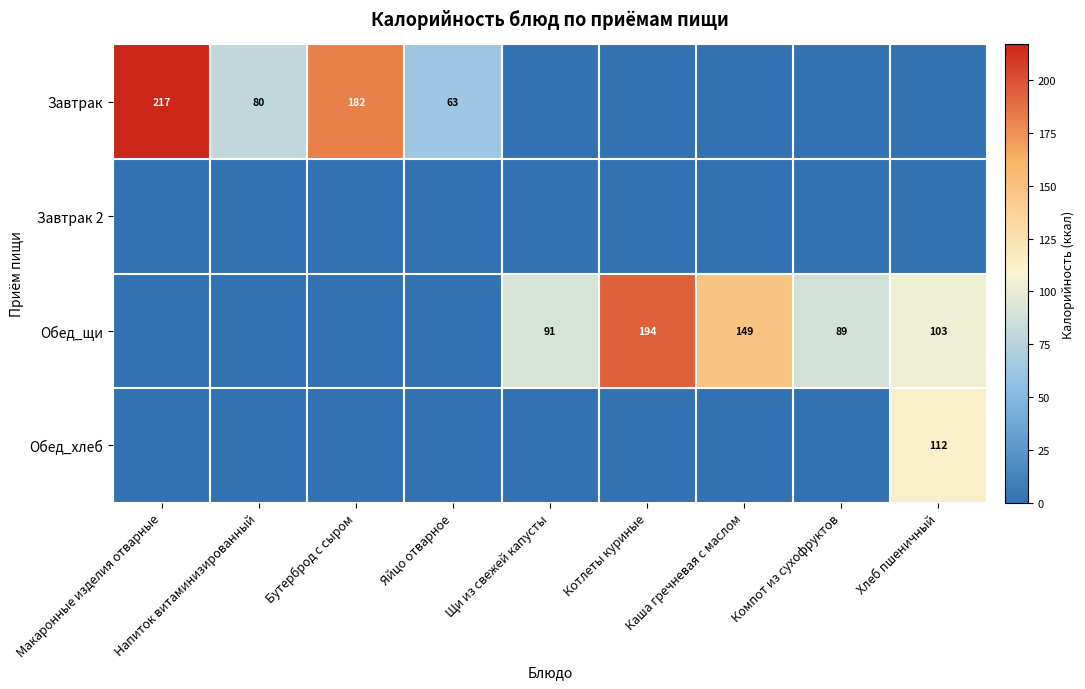

The value of Обед_хлеб at Хлеб пшеничный is 112. True or false?

True